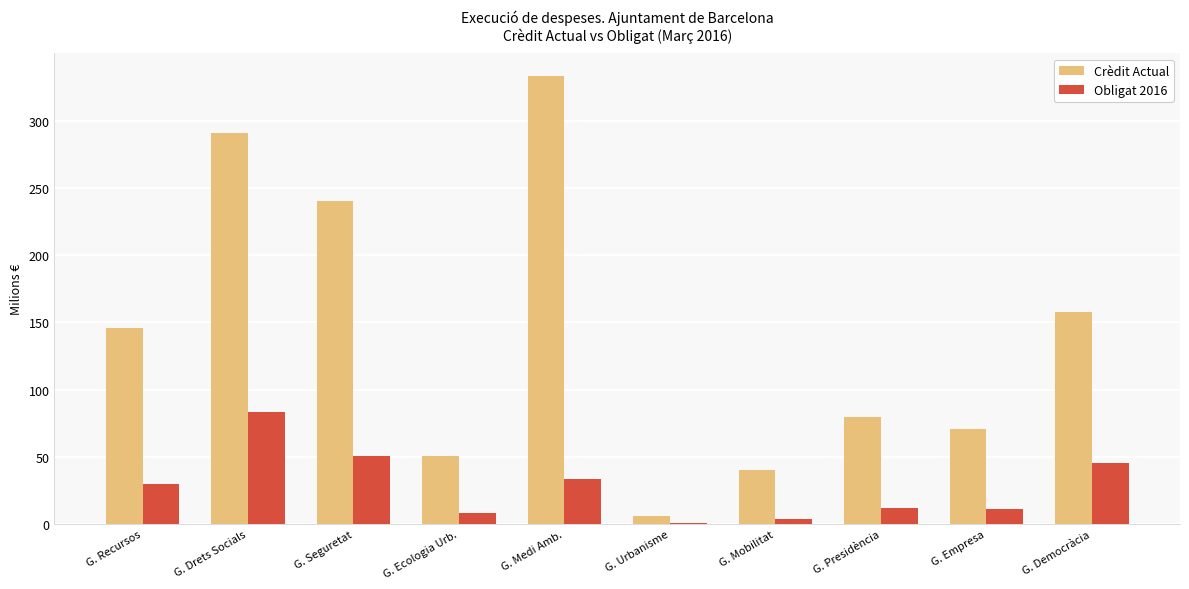

What is the sum of all Crèdit Actual values?

1415.0